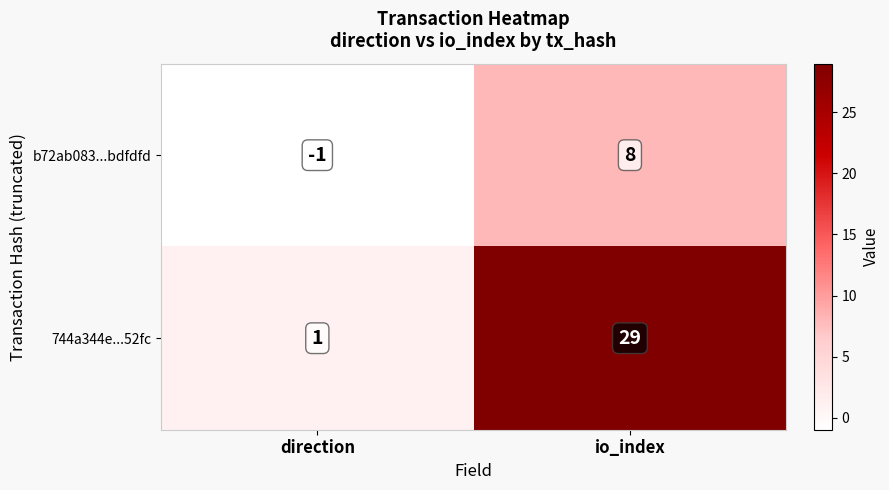

Rank the series by their average value, from highest to lowest.

744a344e...52fc, b72ab083...bdfdfd